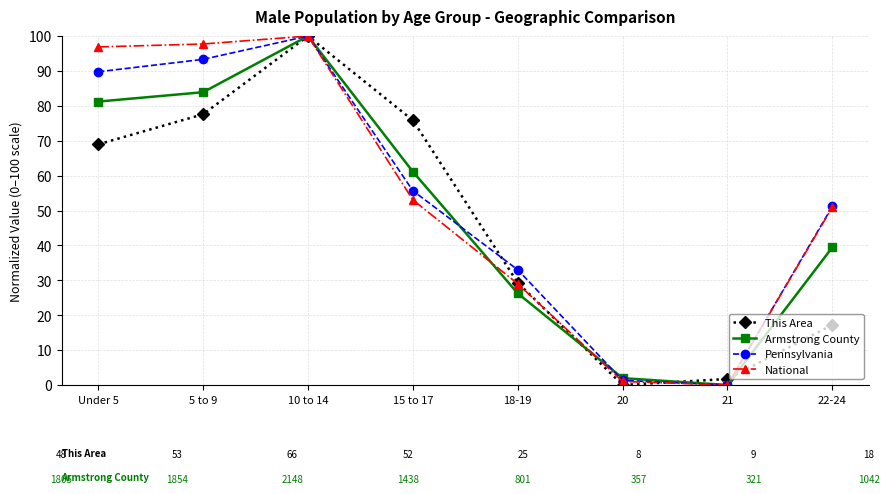

How many data points in Pennsylvania are less than 55?

4